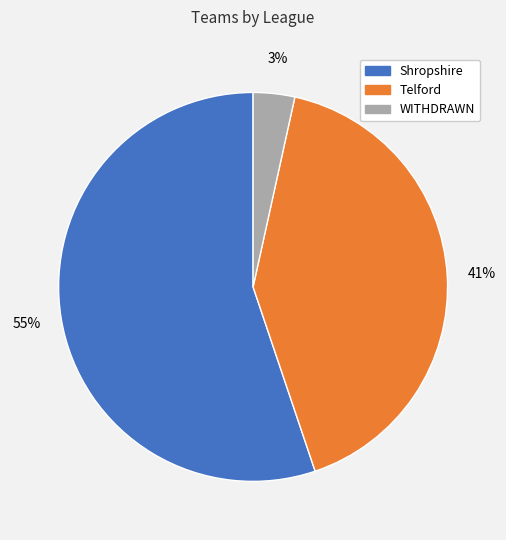

Which has a higher value, Shropshire or WITHDRAWN?

Shropshire